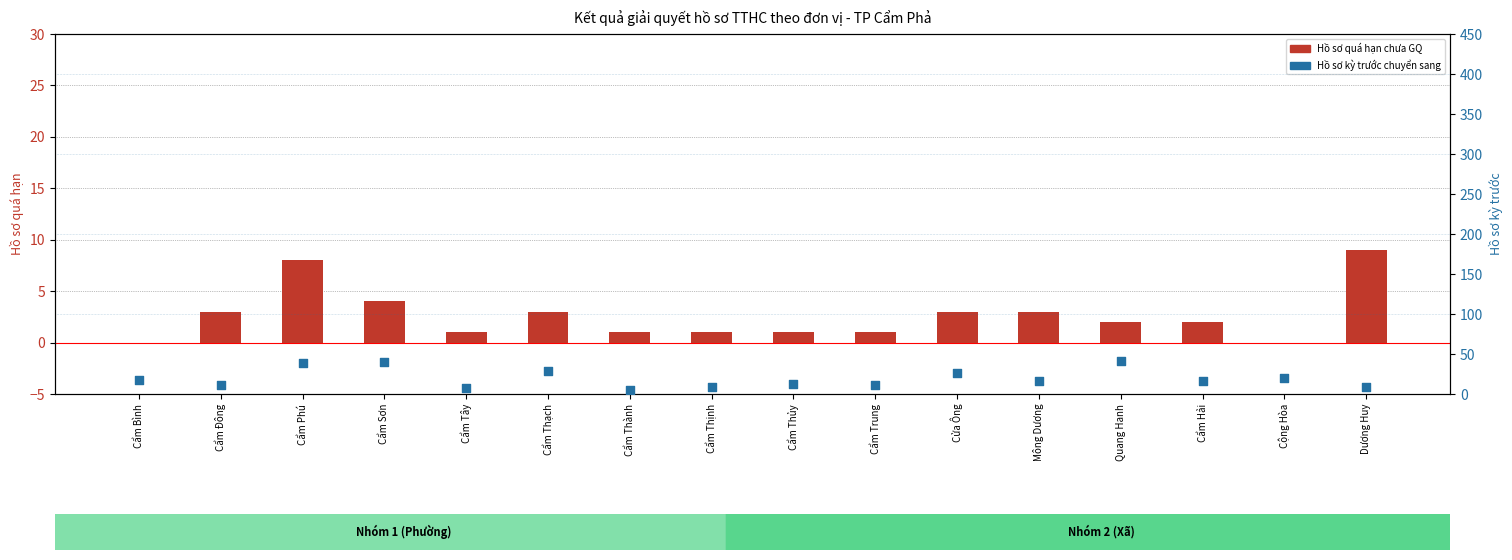

Which series contains the lowest Y value?

Hồ sơ quá hạn chưa GQ